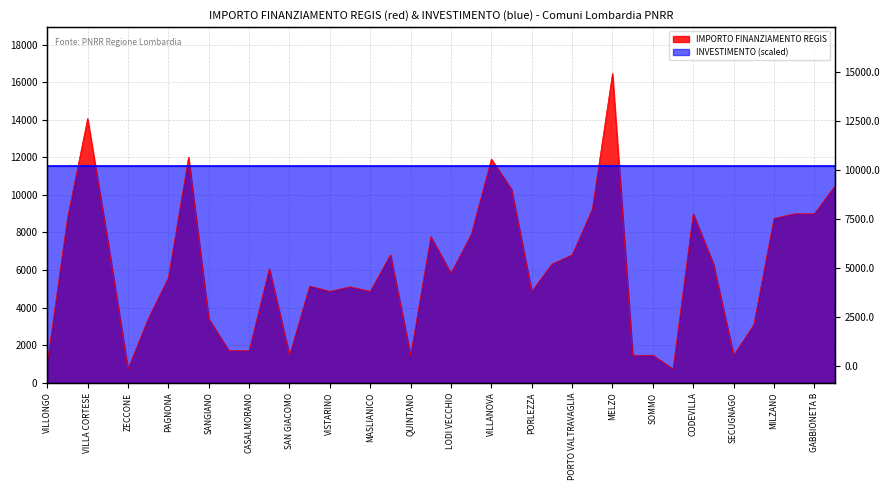

What is the change in value from SANGIANO to CASALE CREMASCO?

-1701